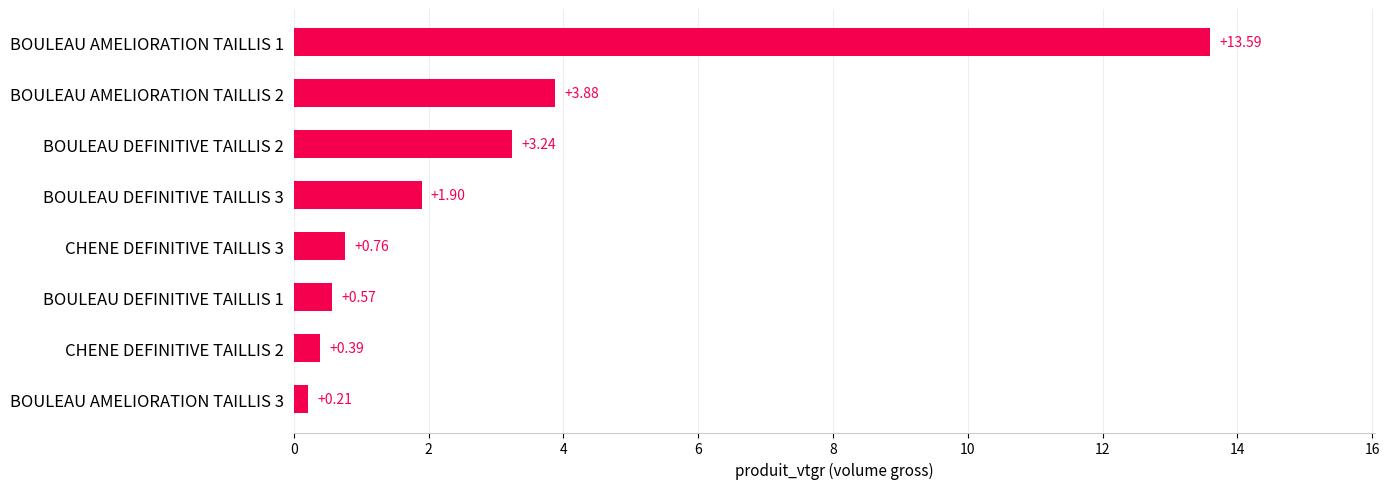

What is the difference between the second highest and minimum values?

3.7